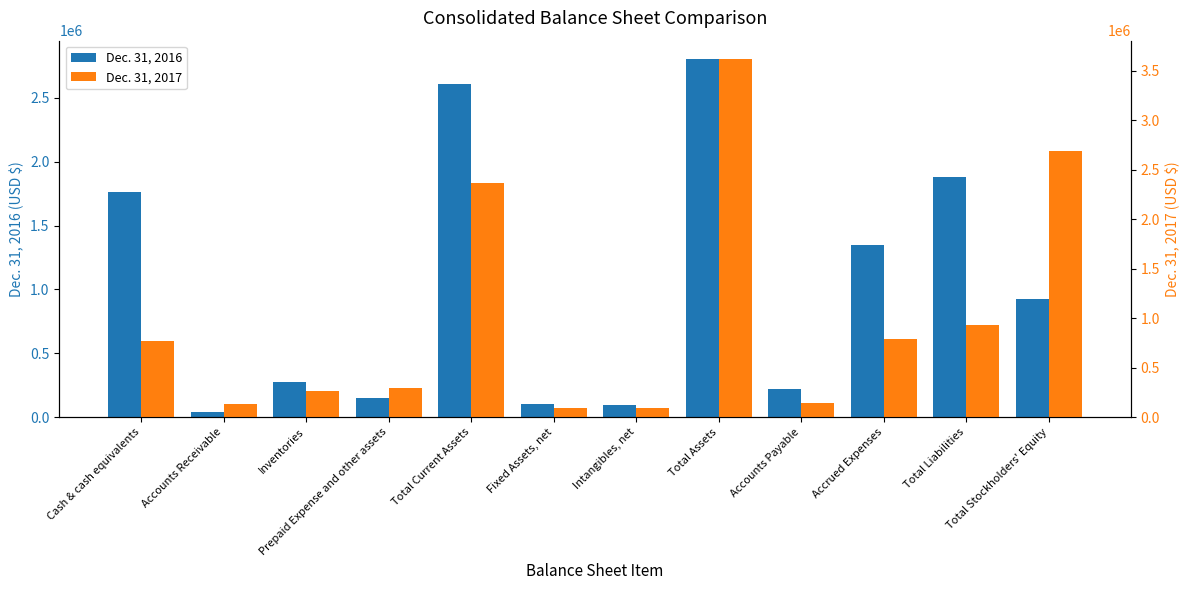

How many values in the Dec. 31, 2016 series are below 923682?

6